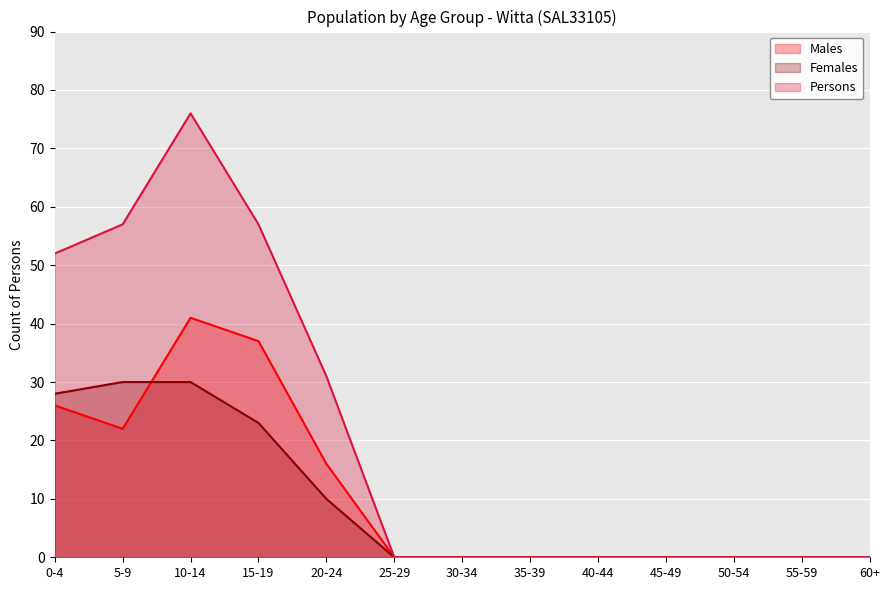

Rank the series at 60+ from lowest to highest value.

Males, Females, Persons